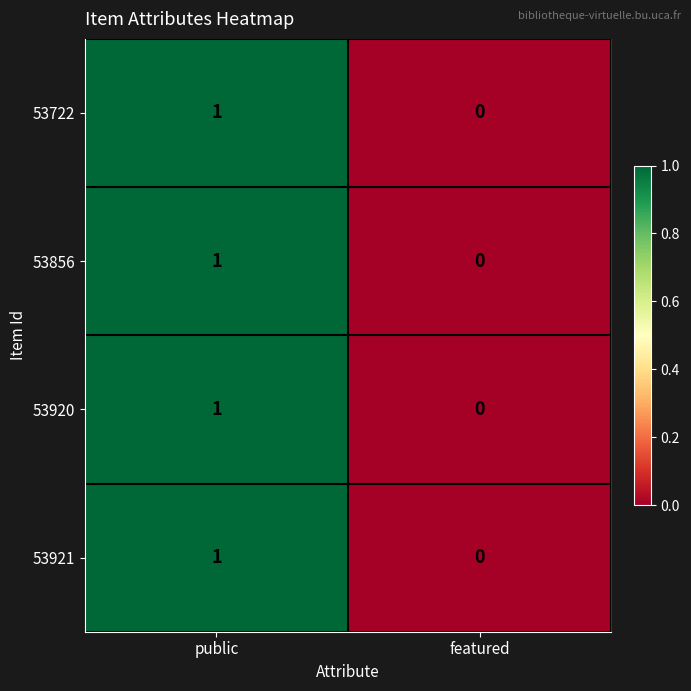

Which category has the highest value across all series?

public